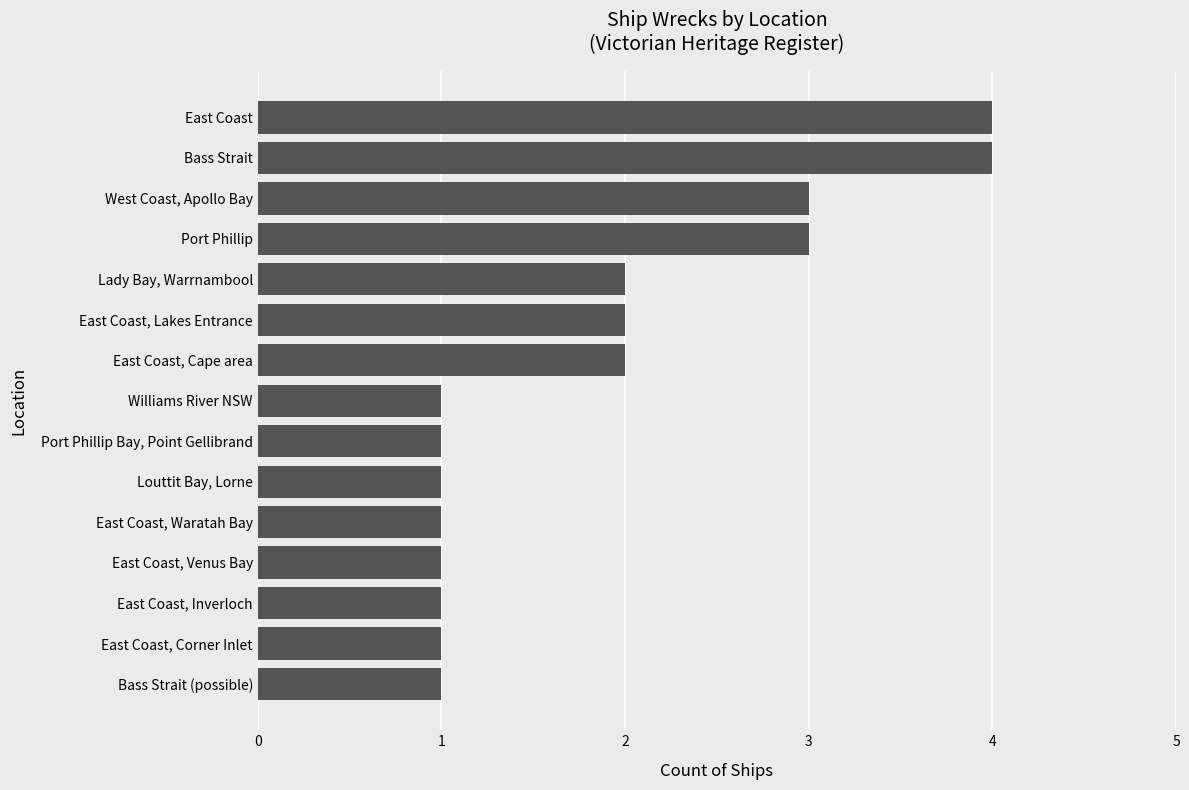

What is the difference between the maximum and minimum values?

3